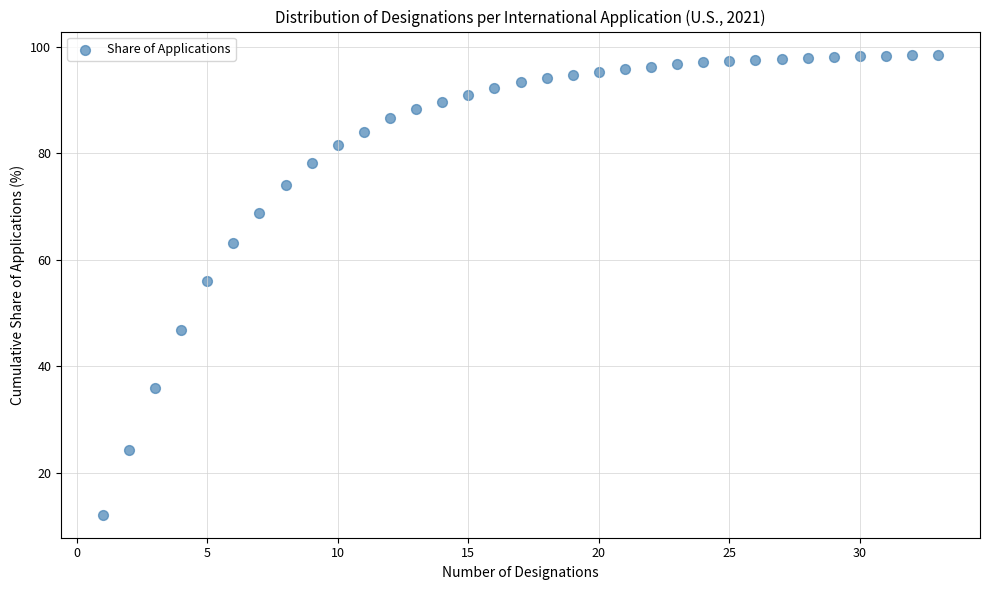

What is the range of Y values (max minus min)?

86.5